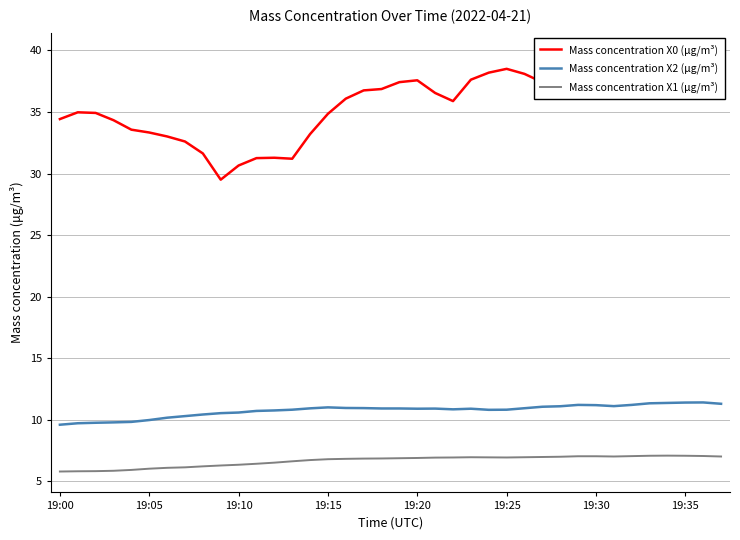

True or false: Mass concentration X0 (μg/m³) and Mass concentration X1 (μg/m³) cross at least once.

False